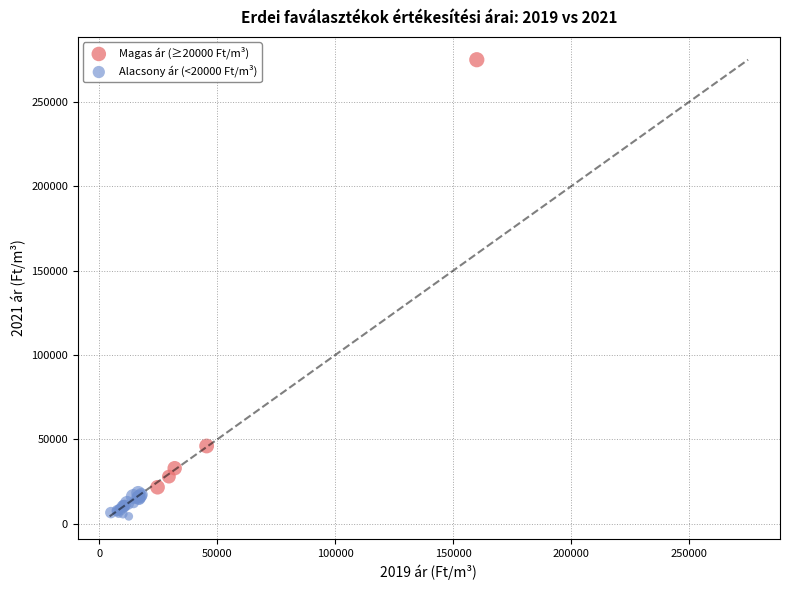

Which series reaches the maximum Y coordinate?

Magas ár (≥20000 Ft/m³)